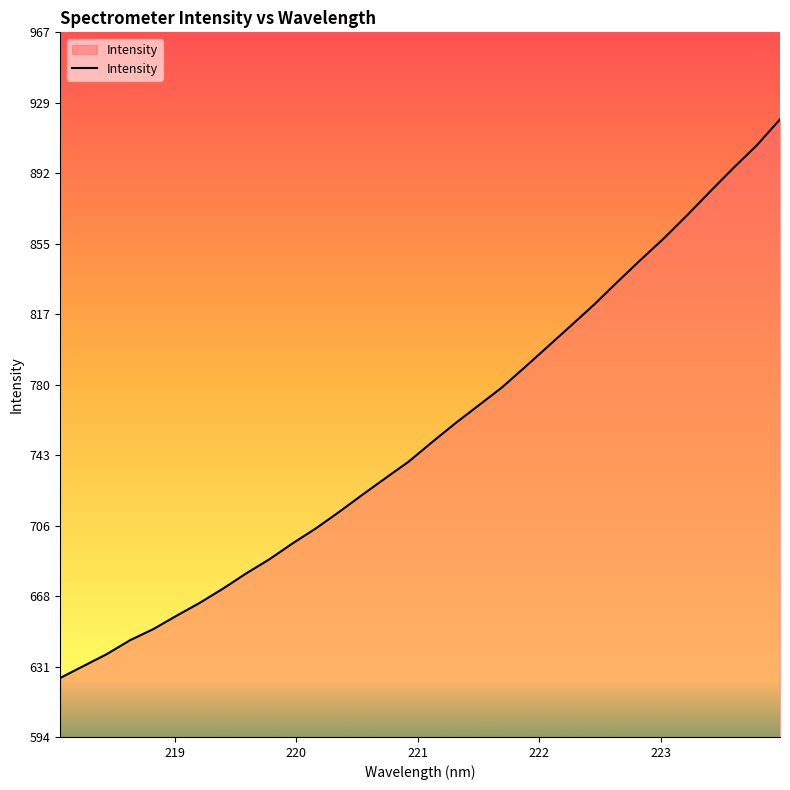

What is the difference between the maximum and minimum values?

295.7